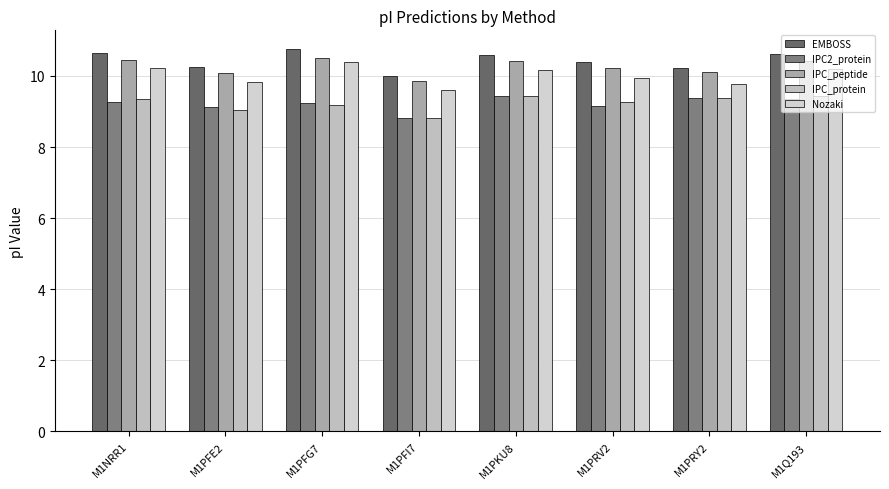

At which label does IPC2_protein first exceed 9?

M1NRR1